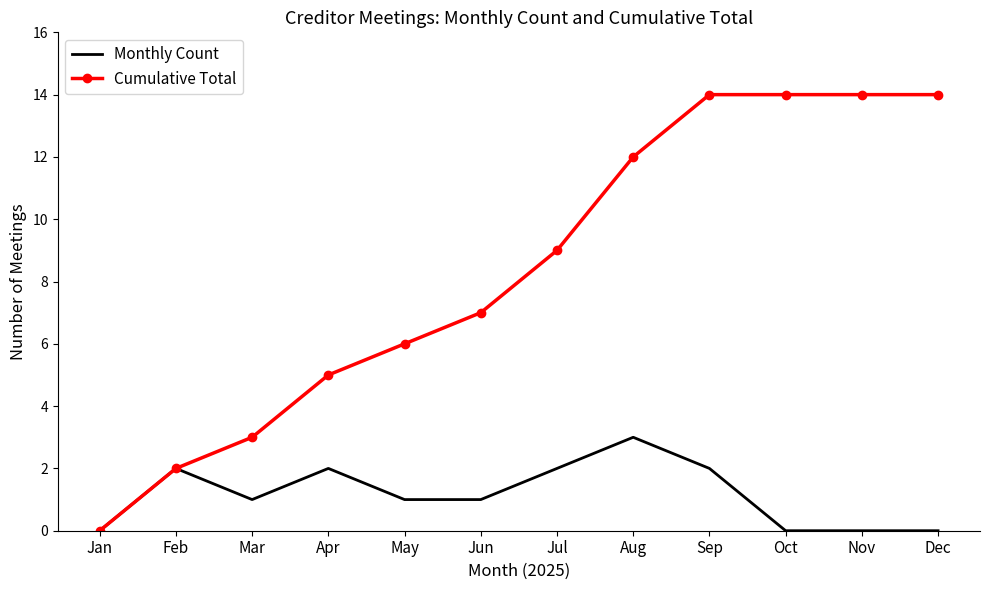

Reading left to right, list all the values displayed in this chart.

Monthly Count: Jan=0	Feb=2	Mar=1	Apr=2	May=1	Jun=1	Jul=2	Aug=3	Sep=2	Oct=0	Nov=0	Dec=0
Cumulative Total: Jan=0	Feb=2	Mar=3	Apr=5	May=6	Jun=7	Jul=9	Aug=12	Sep=14	Oct=14	Nov=14	Dec=14